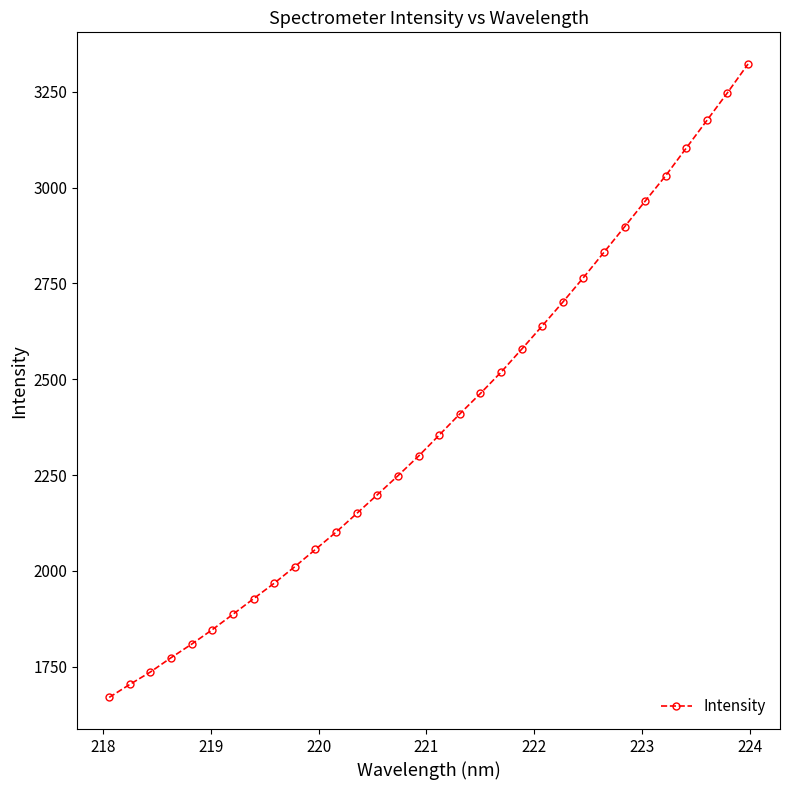

What is the average value?

2387.2